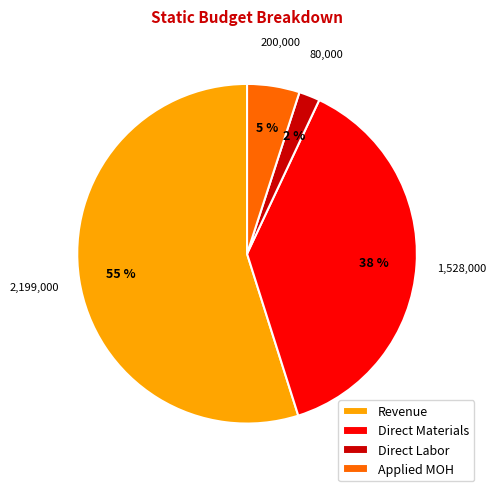

To the nearest percent, what percentage of the pie is Applied MOH?

5%